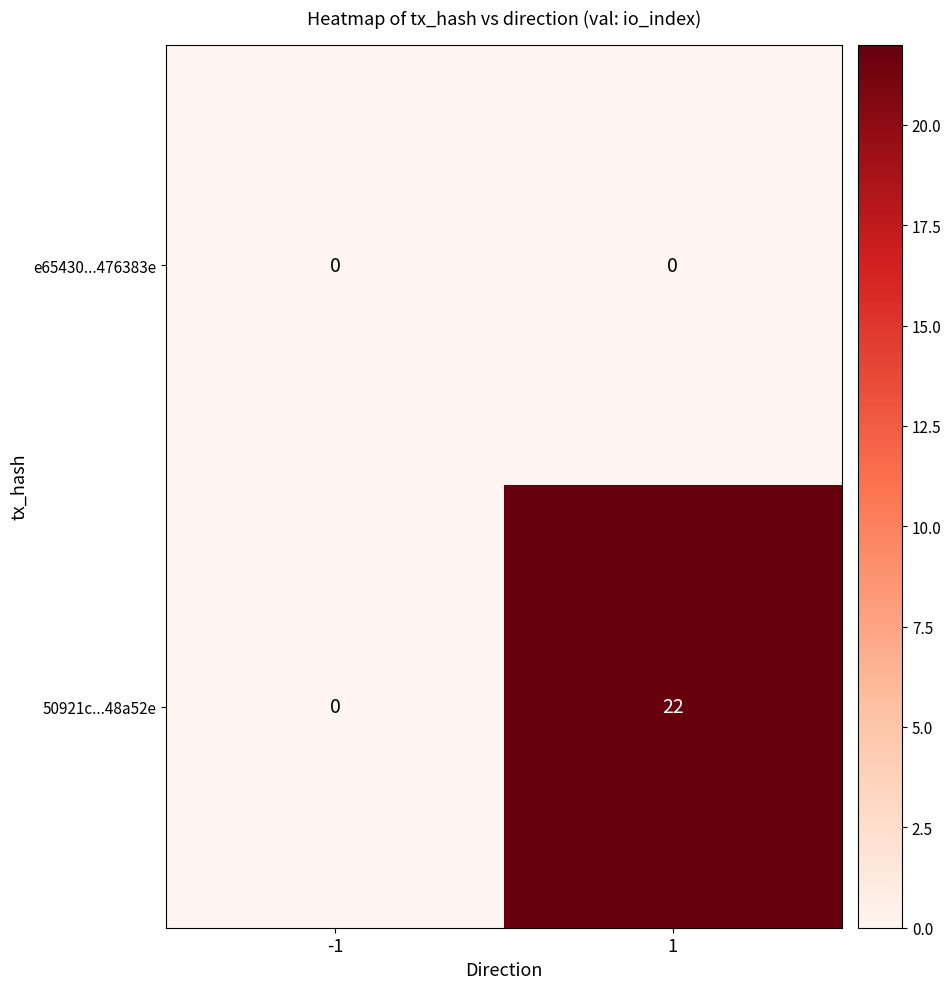

What is the difference between the 50921c...48a52e values at -1 and 1?

22